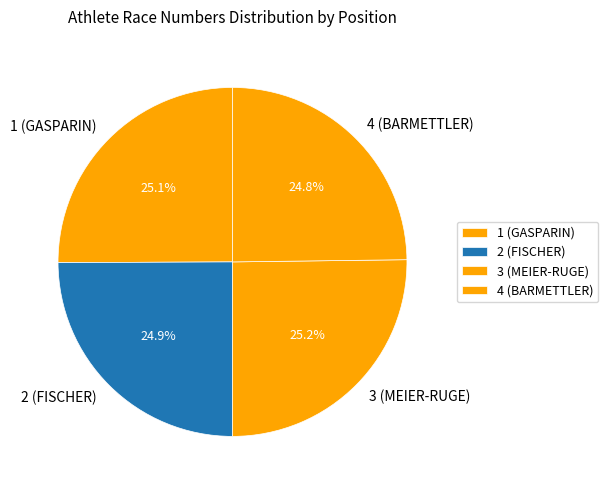

Does any single category account for the majority?

No